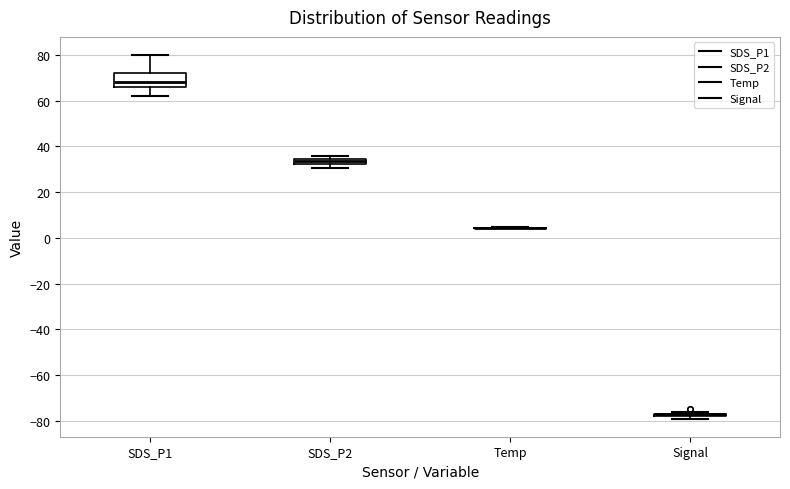

Comparing the boxes themselves (not the whiskers), which one is the tallest?

SDS_P1